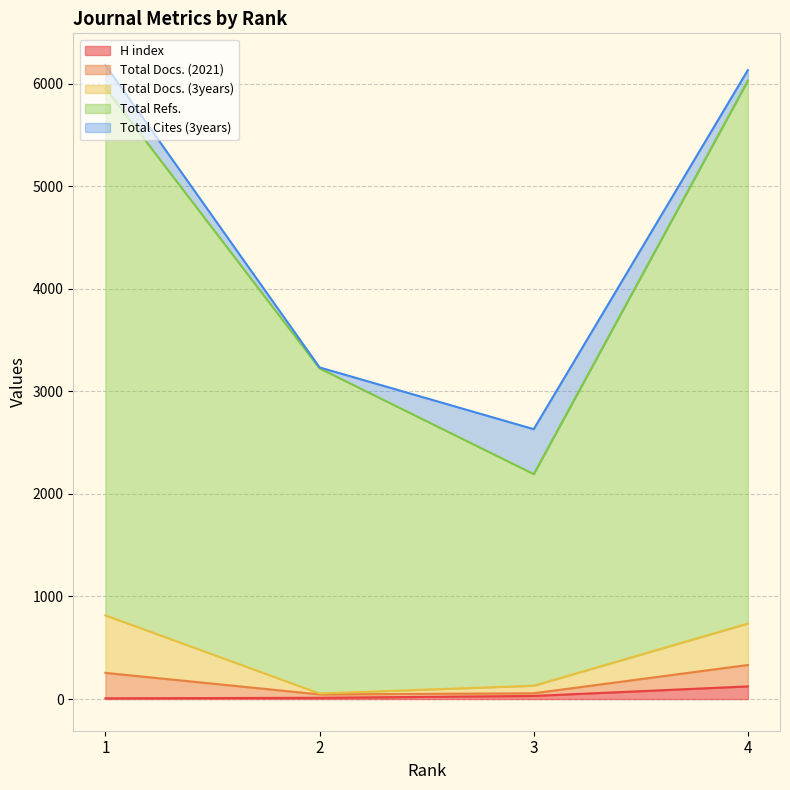

Which category has the lowest value in the Total Docs. (2021) series?

2